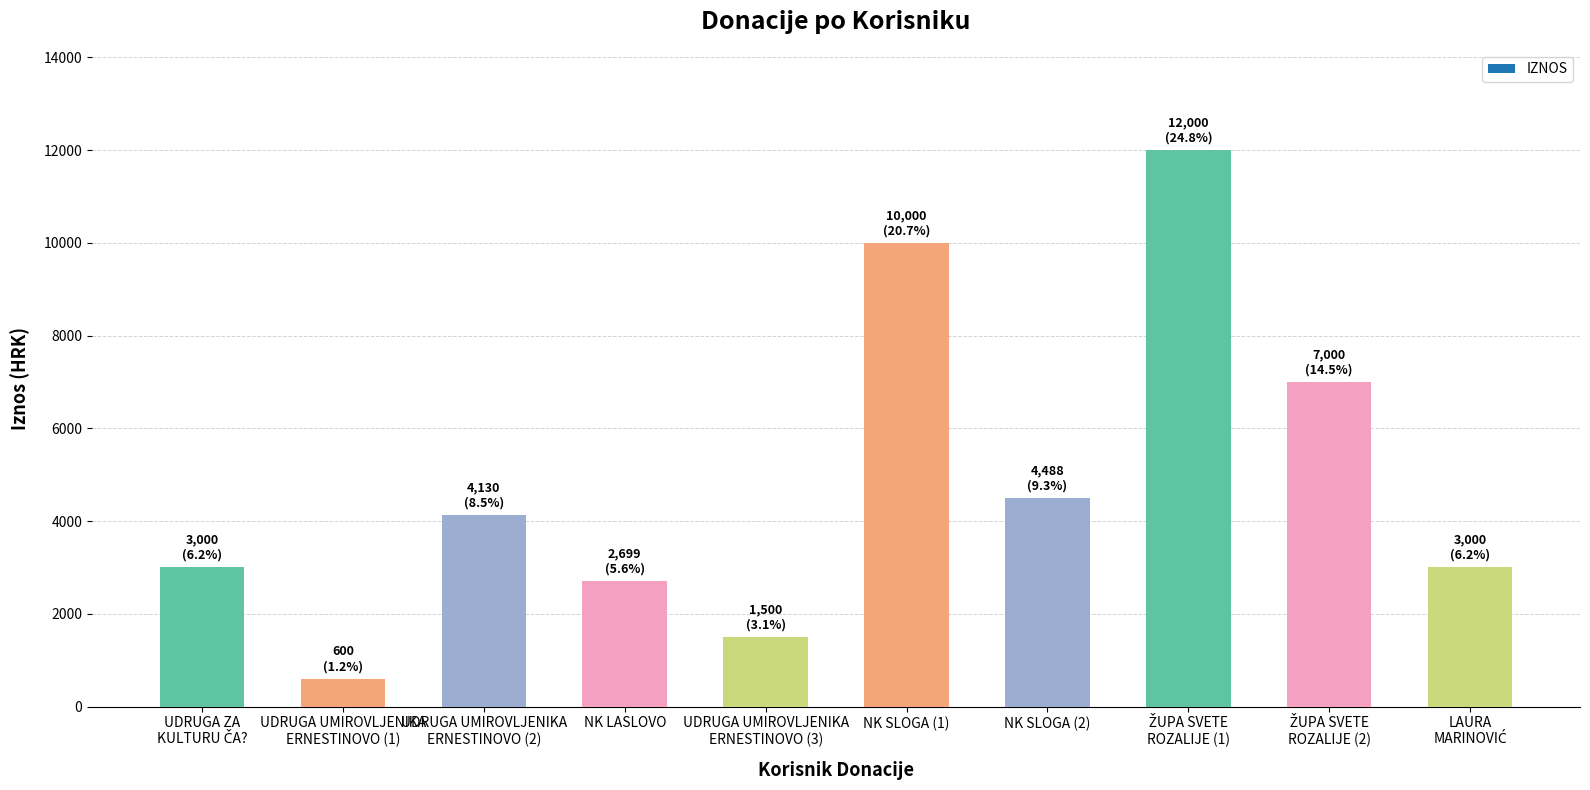

What is the maximum value shown in the chart?

12000